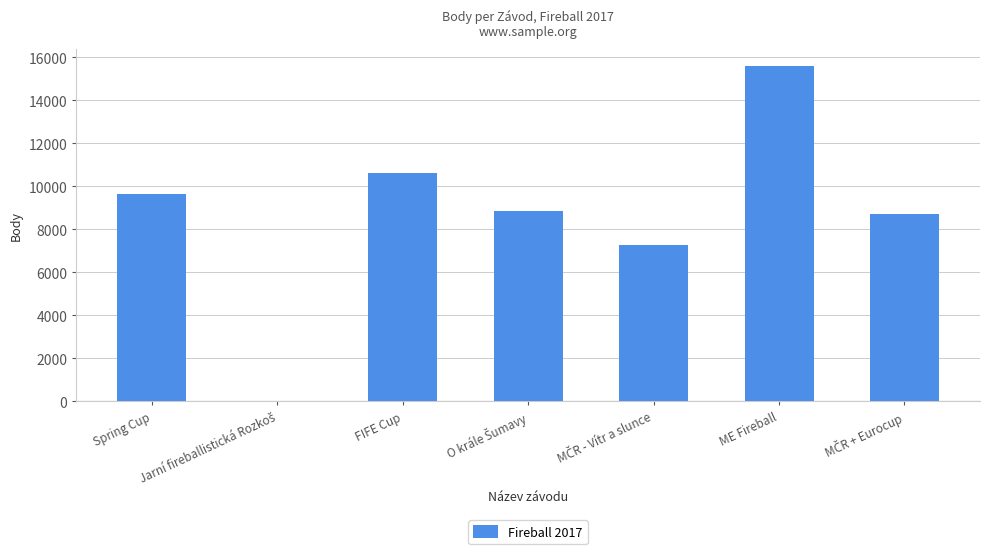

Is it true that the value at Spring Cup is 2202?

False